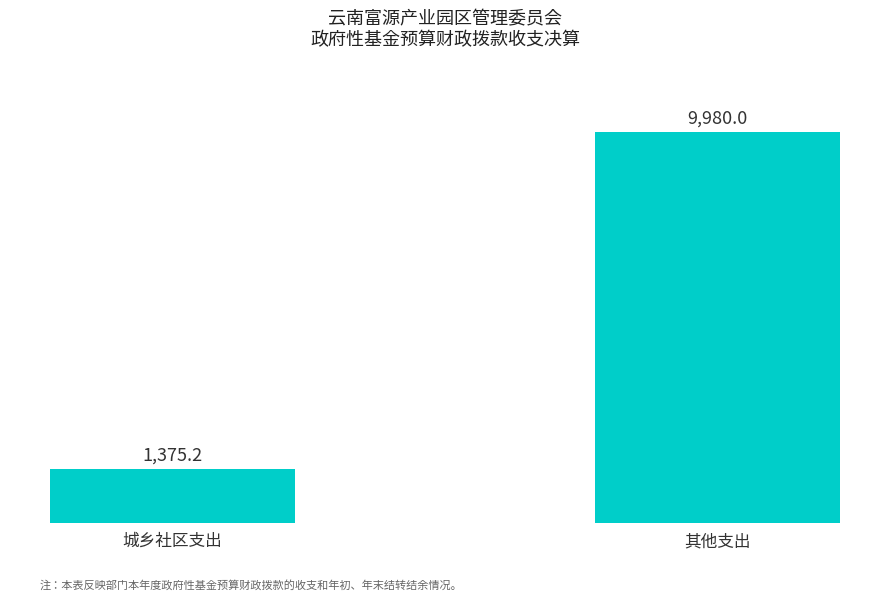

Reading left to right, extract all data points from this chart.

城乡社区支出=1375.2	其他支出=9980.0